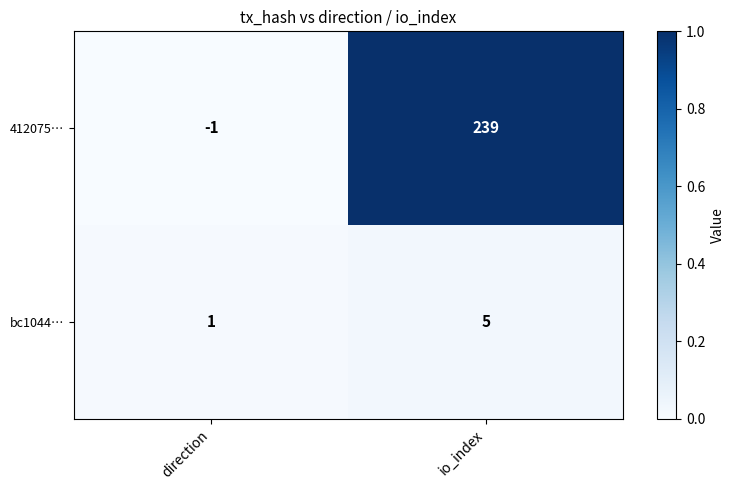

At how many categories does at least one series exceed 0?

2